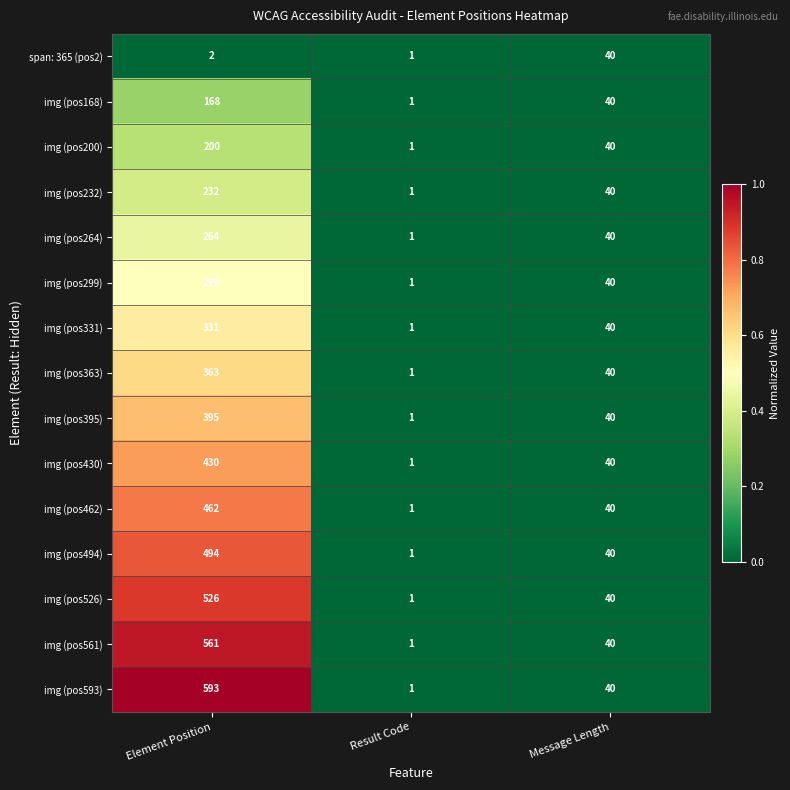

At which category is the sum across all series the highest?

Element Position